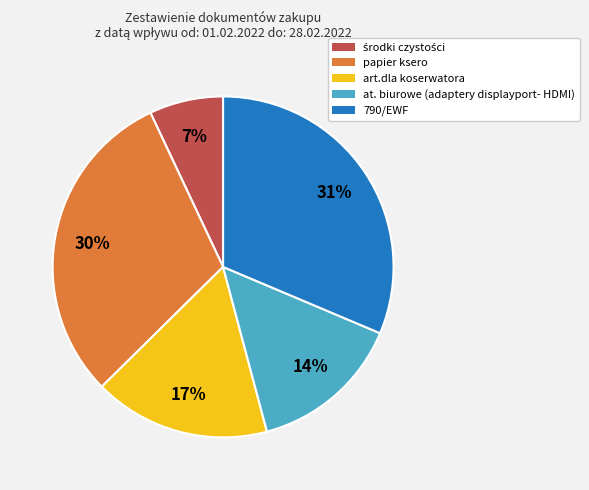

Is it true that at. biurowe (adaptery displayport- HDMI) is 24% of the pie?

False